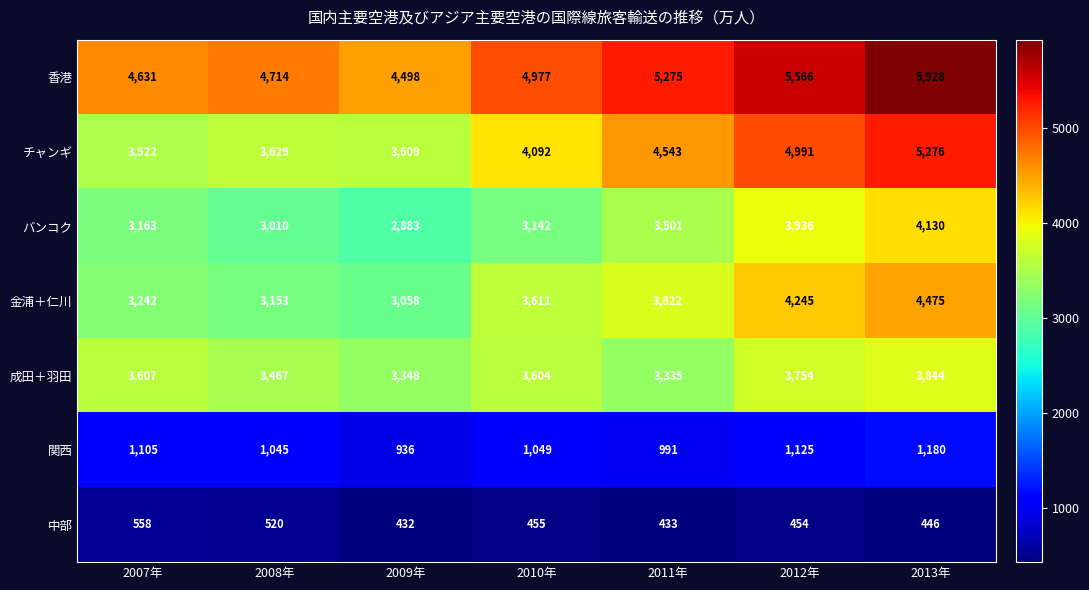

True or false: バンコク has a value of 5414 at 2010年.

False